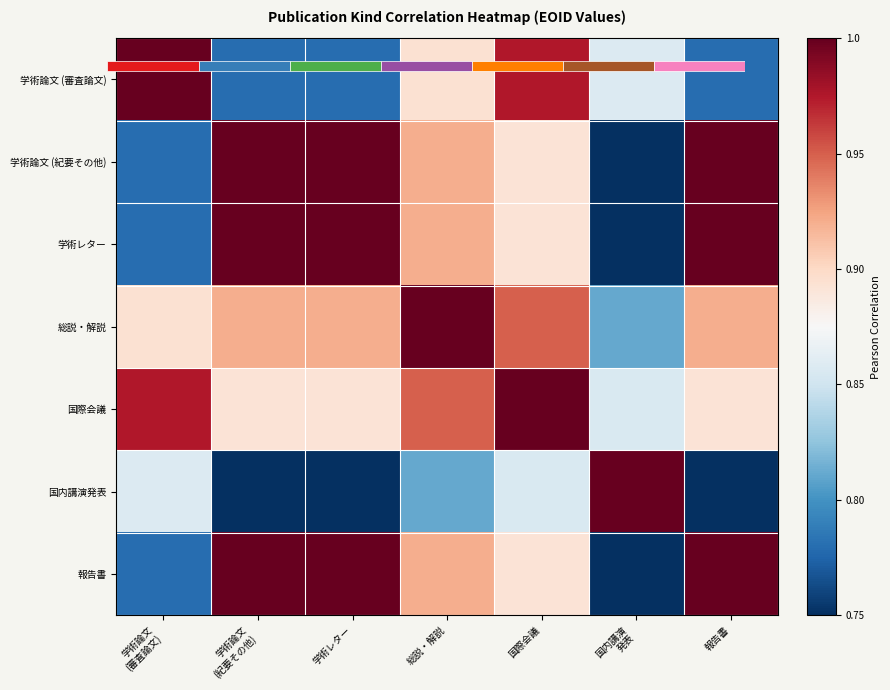

At which category is the sum across all series the highest?

国際会議